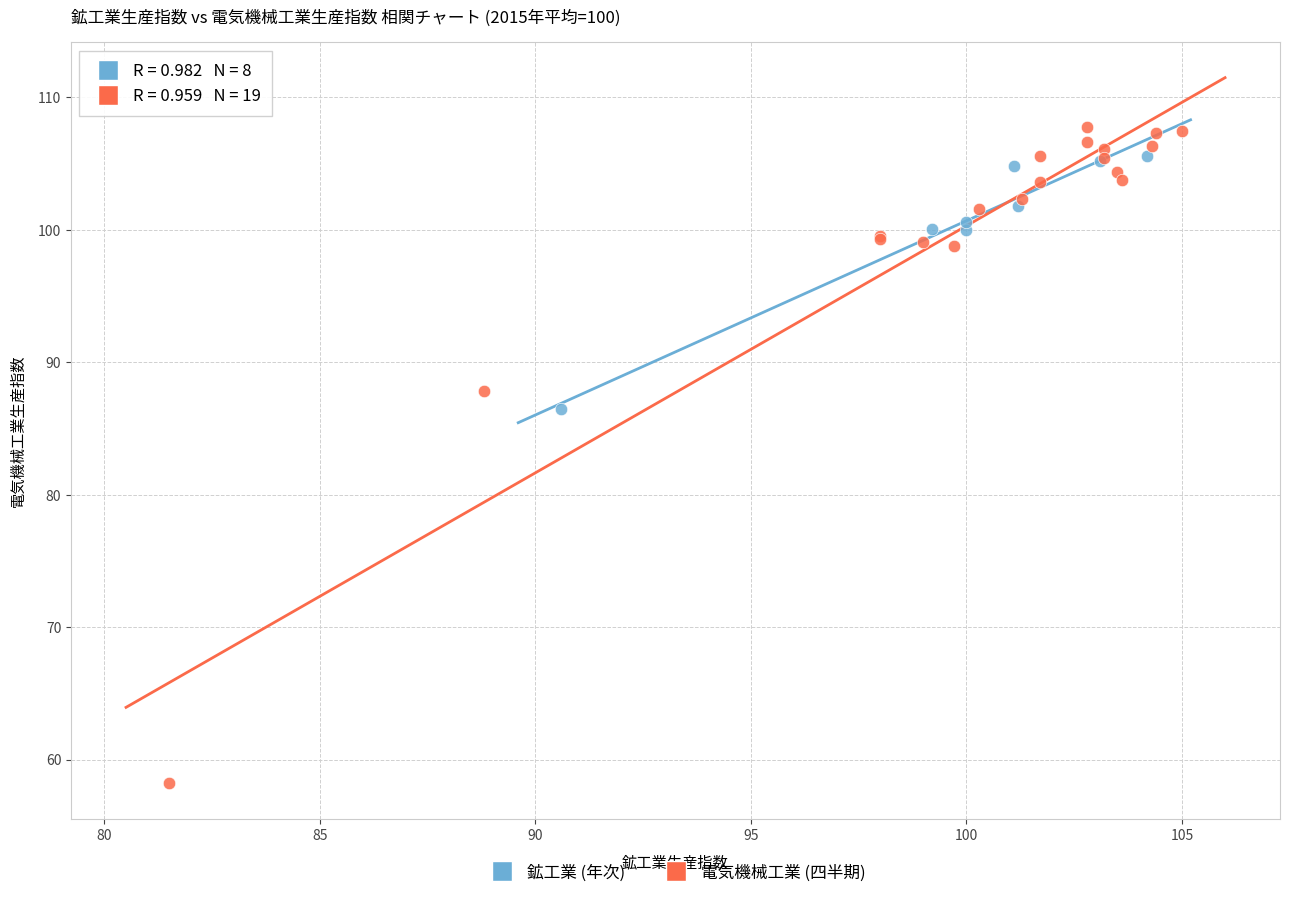

Which series reaches the minimum Y coordinate?

電気機械工業 (四半期)